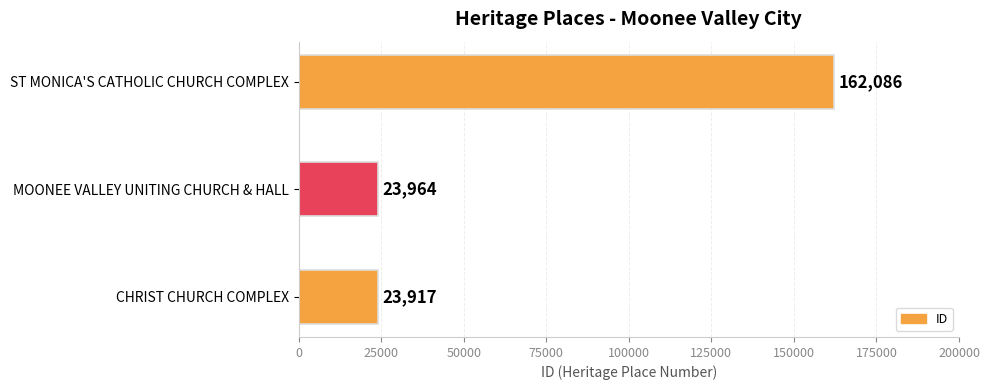

How many bars are there in total?

3